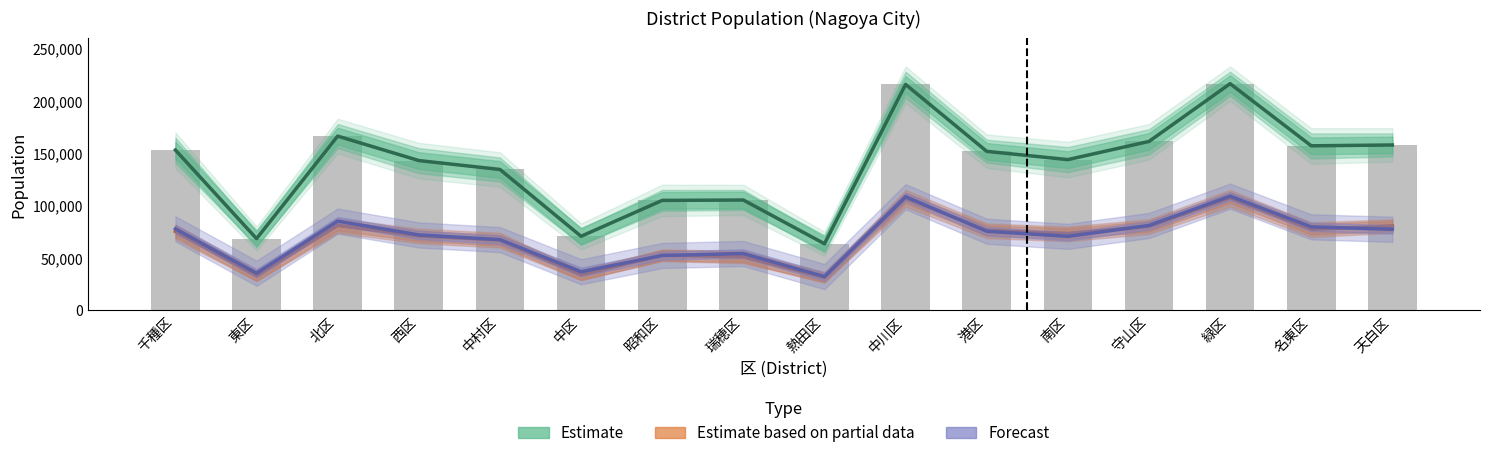

Which has a higher value, 名東区 or 中川区?

中川区